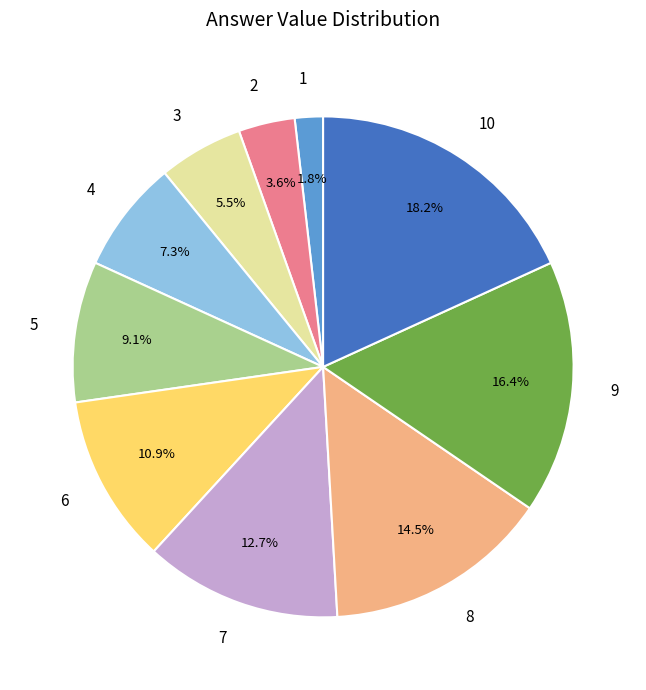

Is 6 the majority of the pie?

No